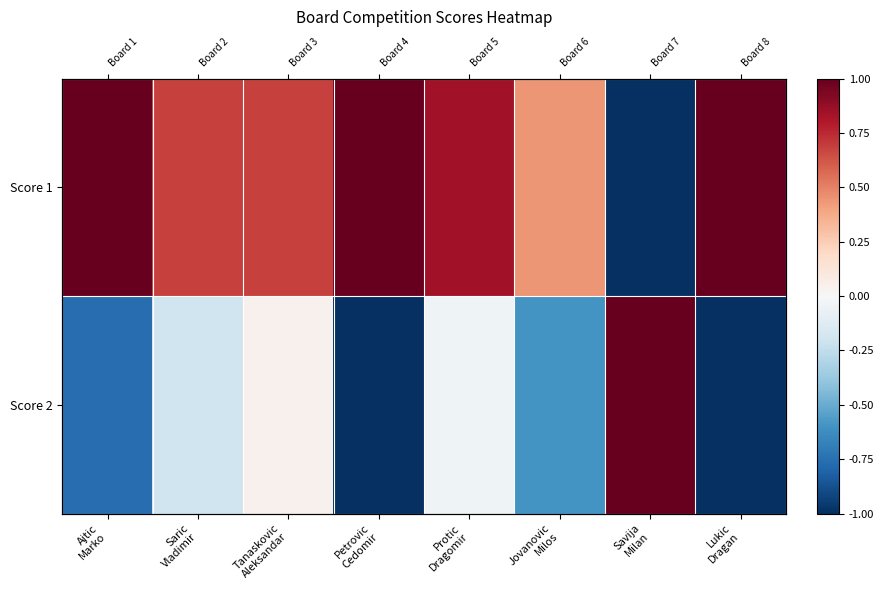

Is it true that Score 1 equals -1.7 at Savija Milan?

False